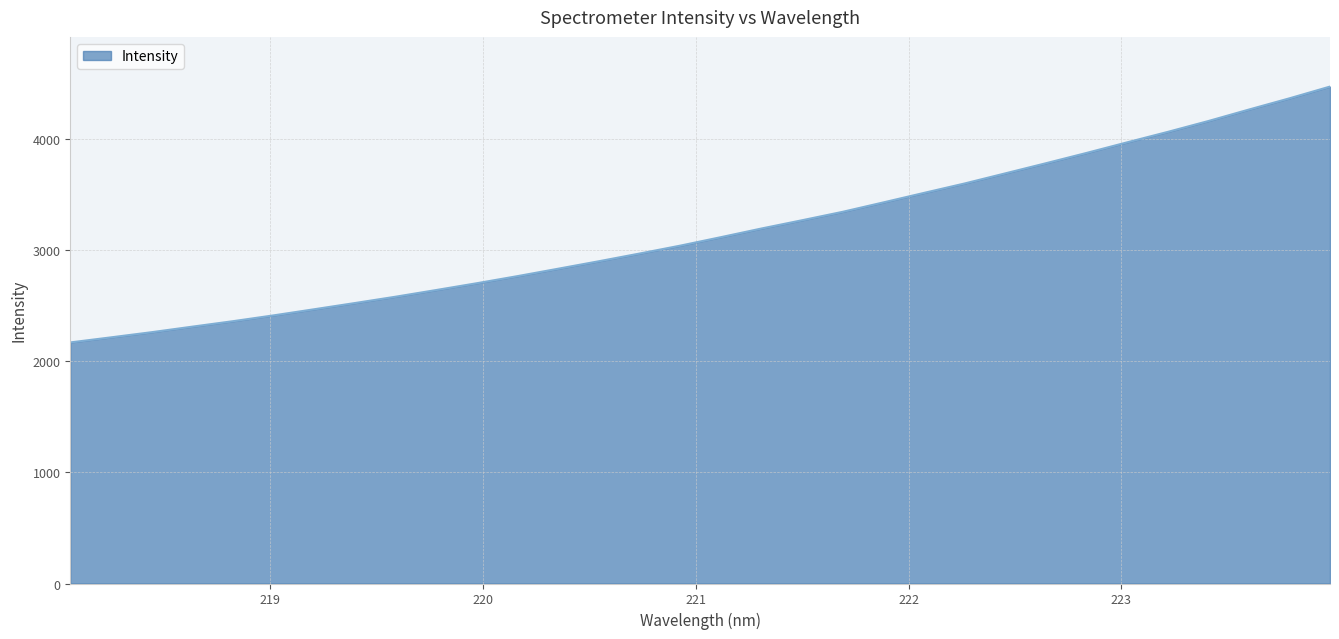

What is the minimum value shown in the chart?

2170.1